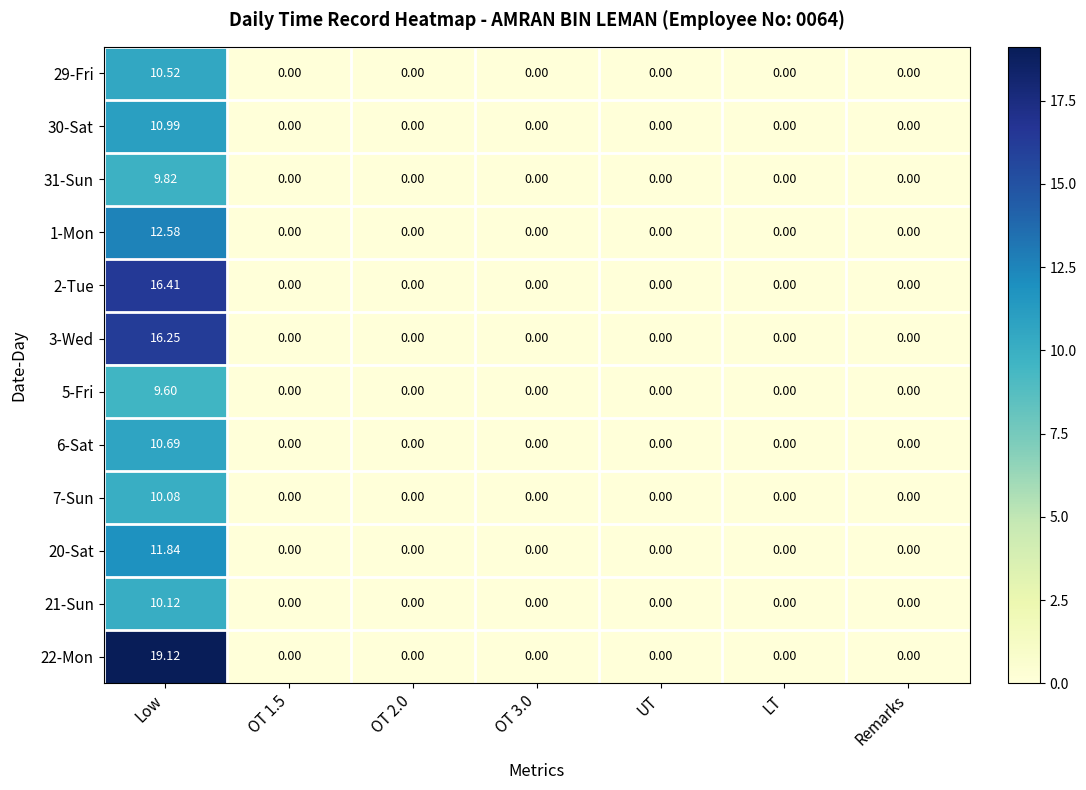

At which label does 3-Wed reach its peak?

Low